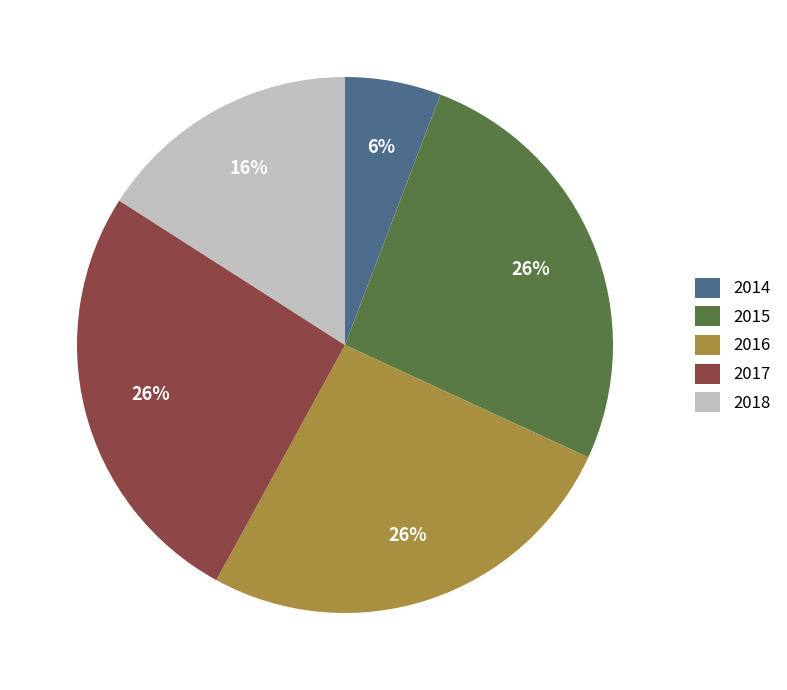

Is it true that 2016 is 37% of the pie?

False